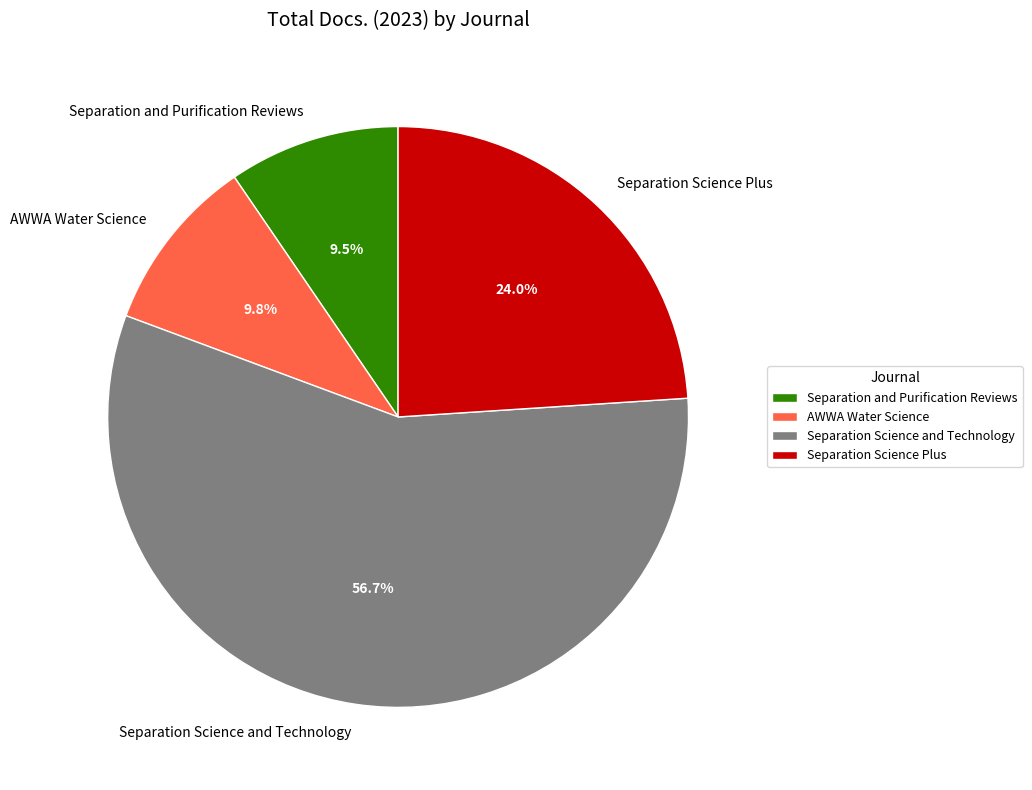

What is the majority slice?

Separation Science and Technology